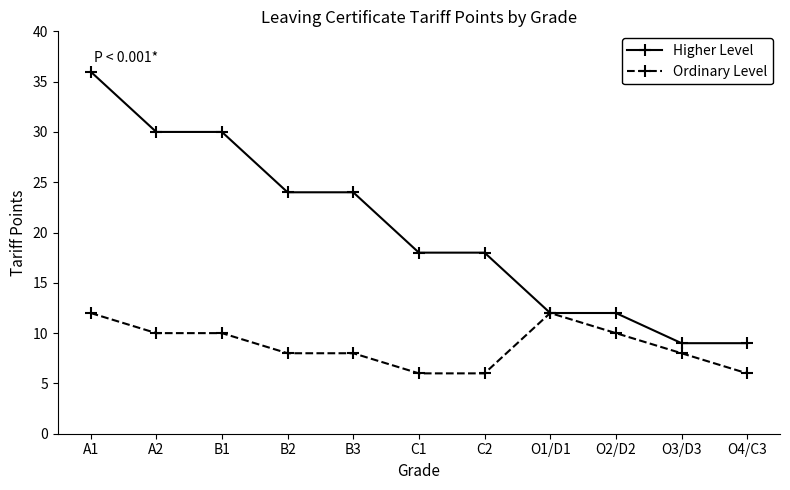

What is the label of the 8th point from the right?

B2